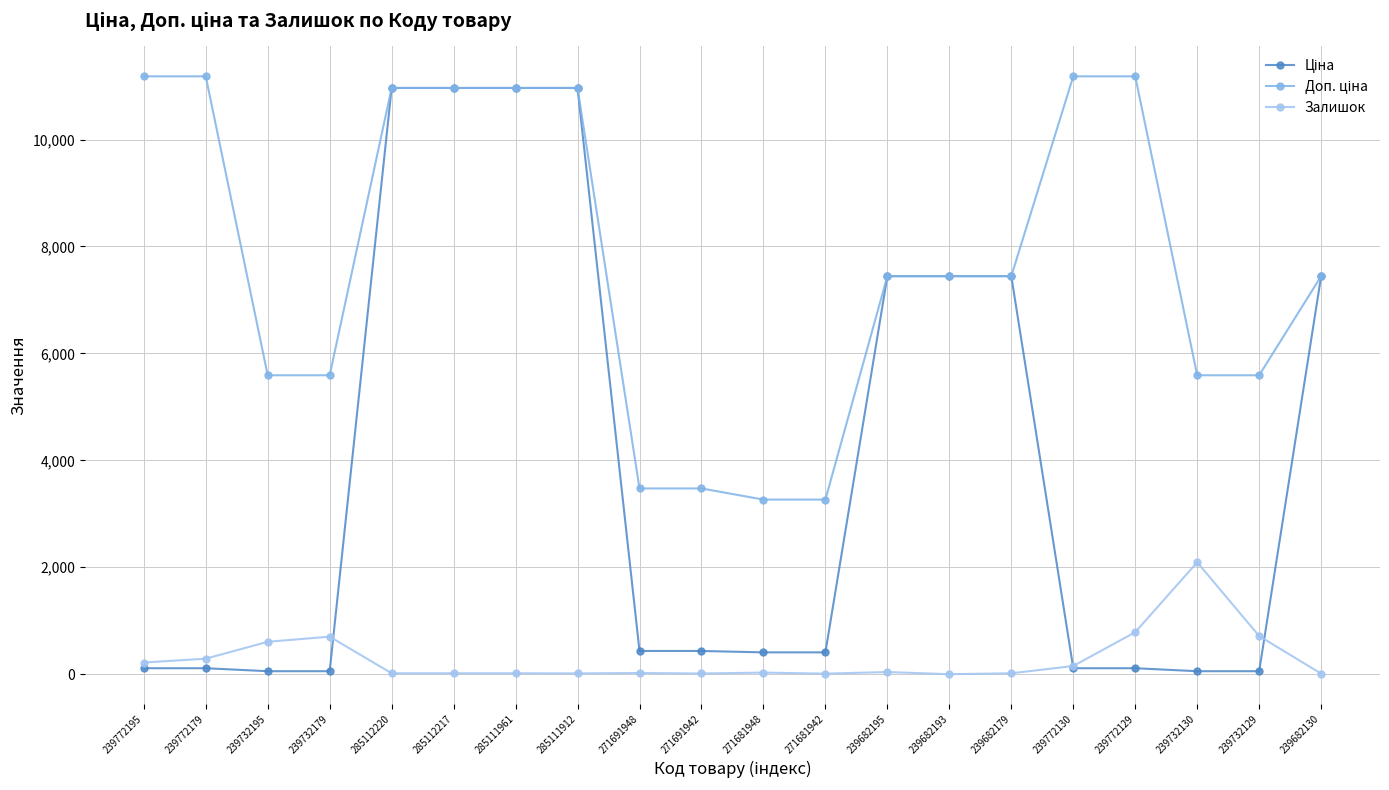

What is the label of the 3rd point from the left?

239732195